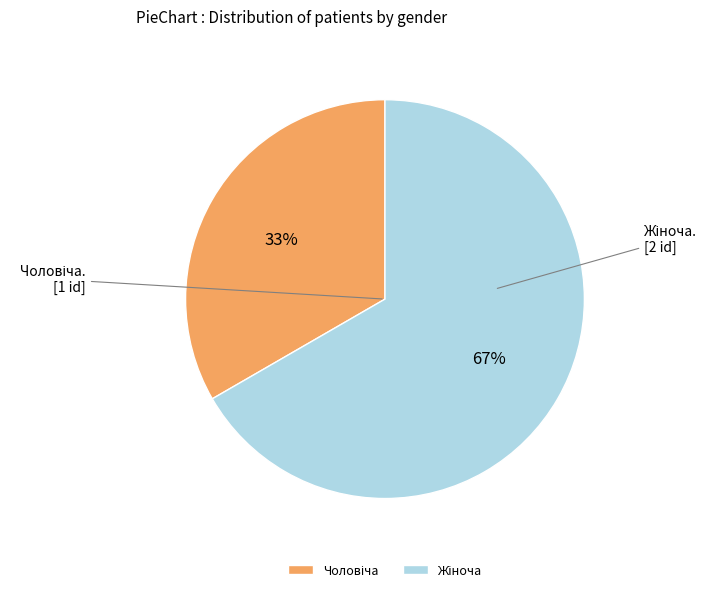

To the nearest percent, what is the average slice percentage?

50%